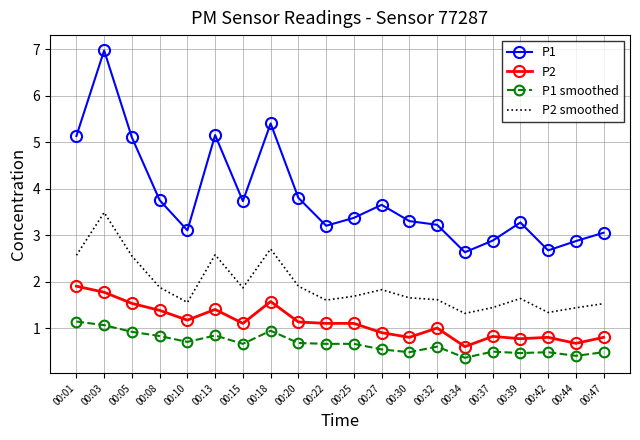

Which category has the highest value in the P2 smoothed series?

00:03